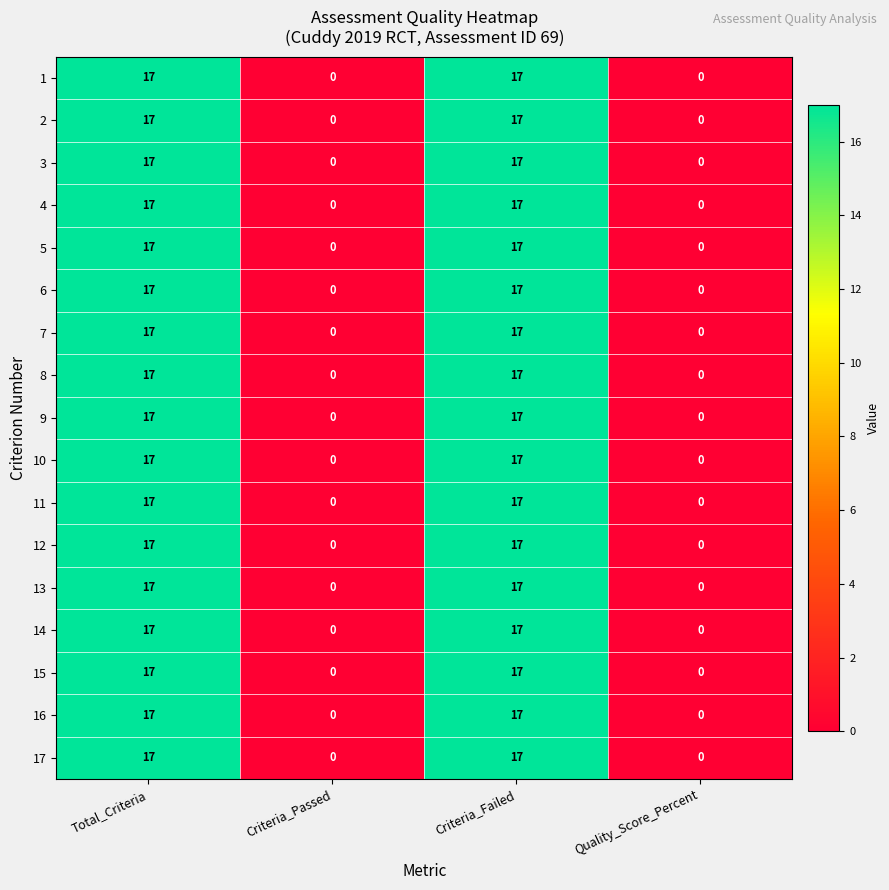

What is the difference between the second highest and second lowest values in the 10 series?

17